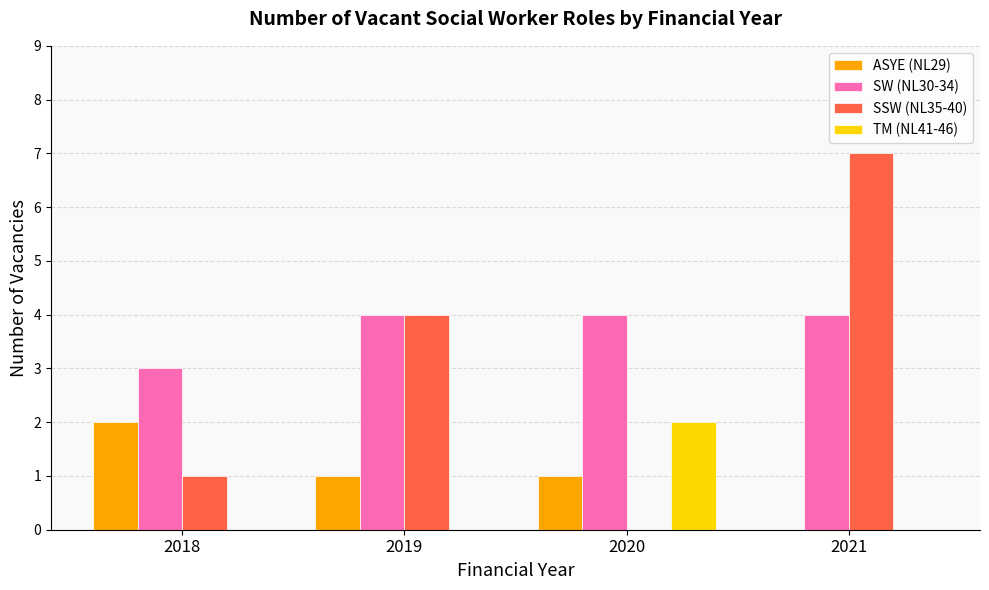

How many distinct data groups are displayed?

4